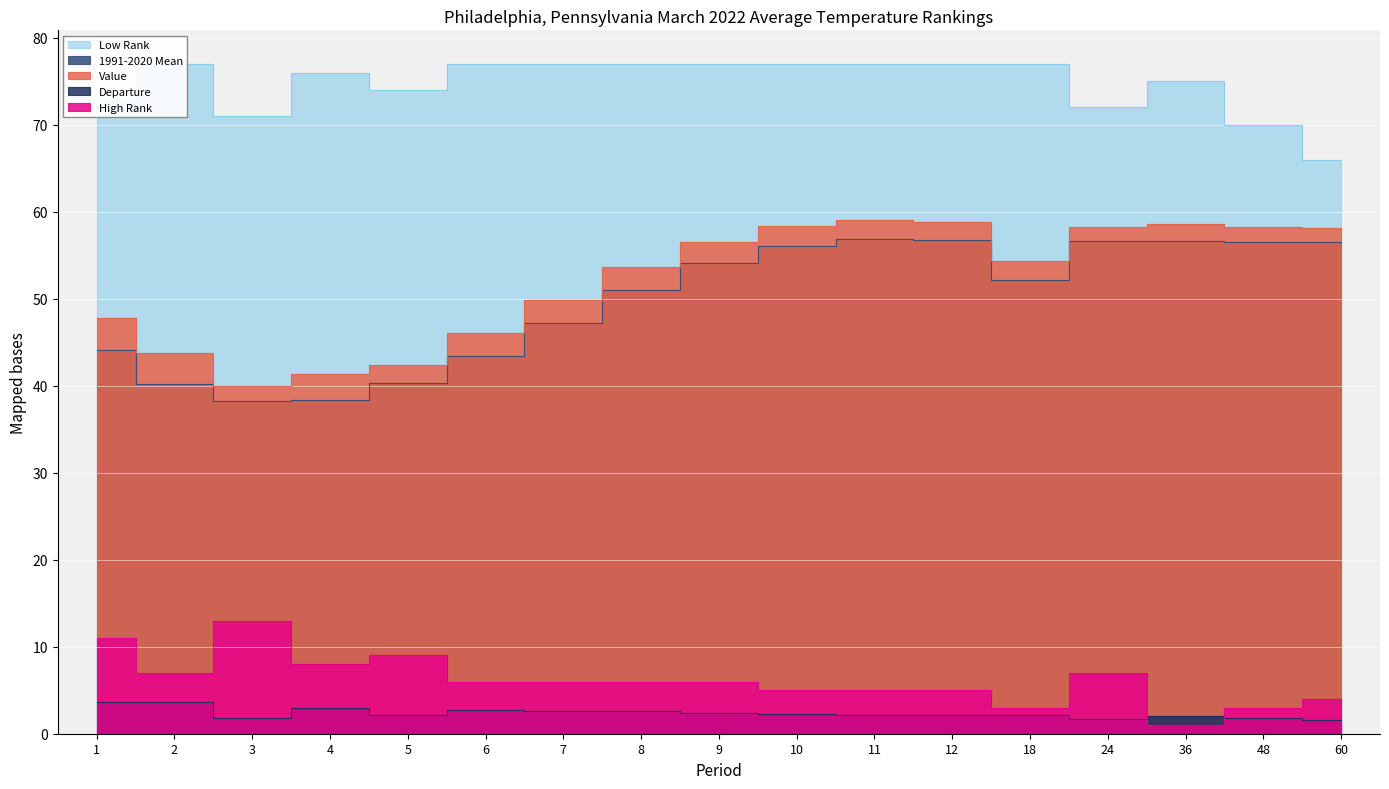

What are all the series names shown in the legend?

Value, 1991-2020 Mean, Departure, Low Rank, High Rank